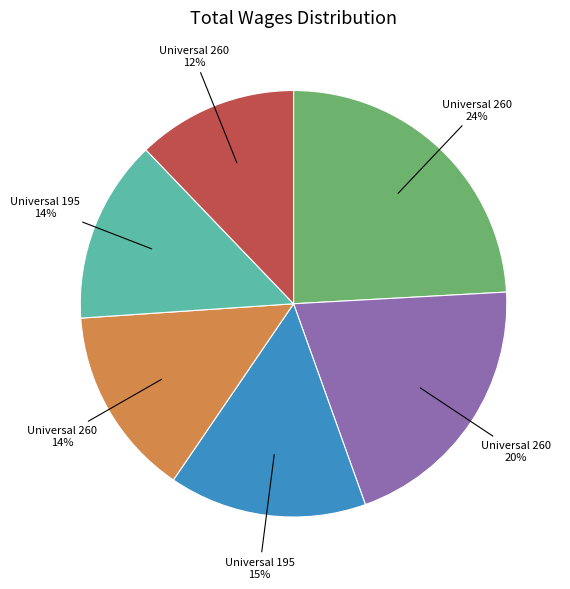

Does any single category account for the majority?

No